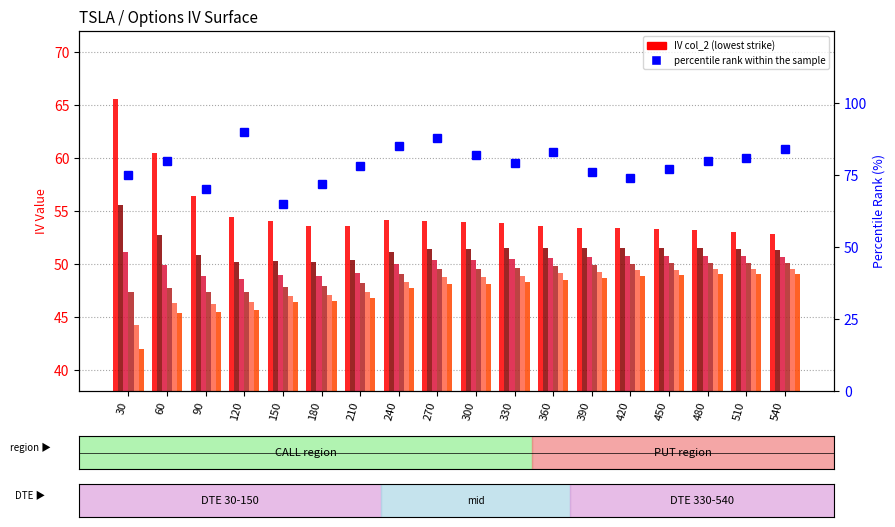

What is the value of the col_3 bar at the 12th from the left?

51.5